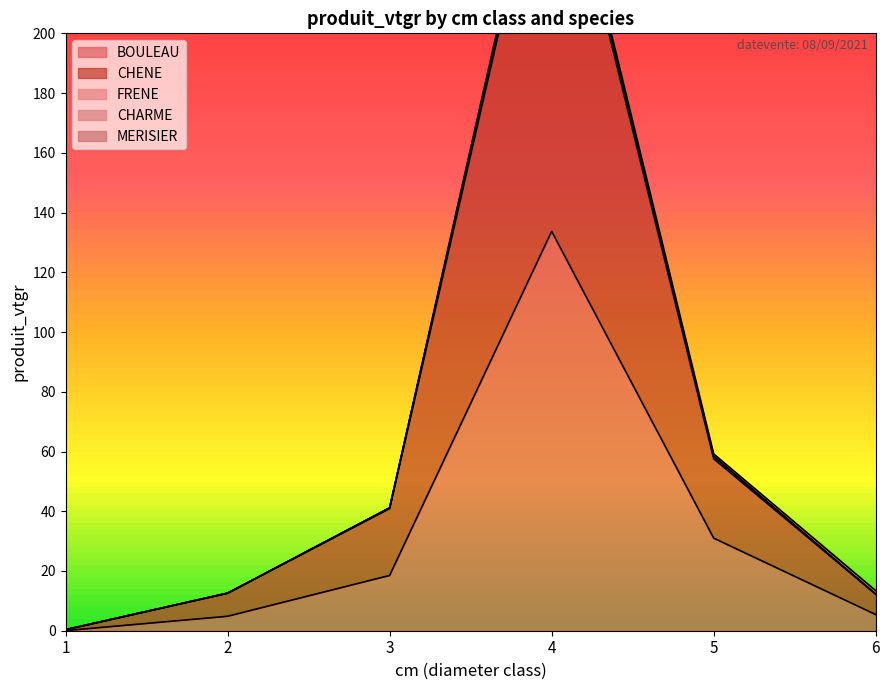

The value of BOULEAU at 6 is 5.4. True or false?

True